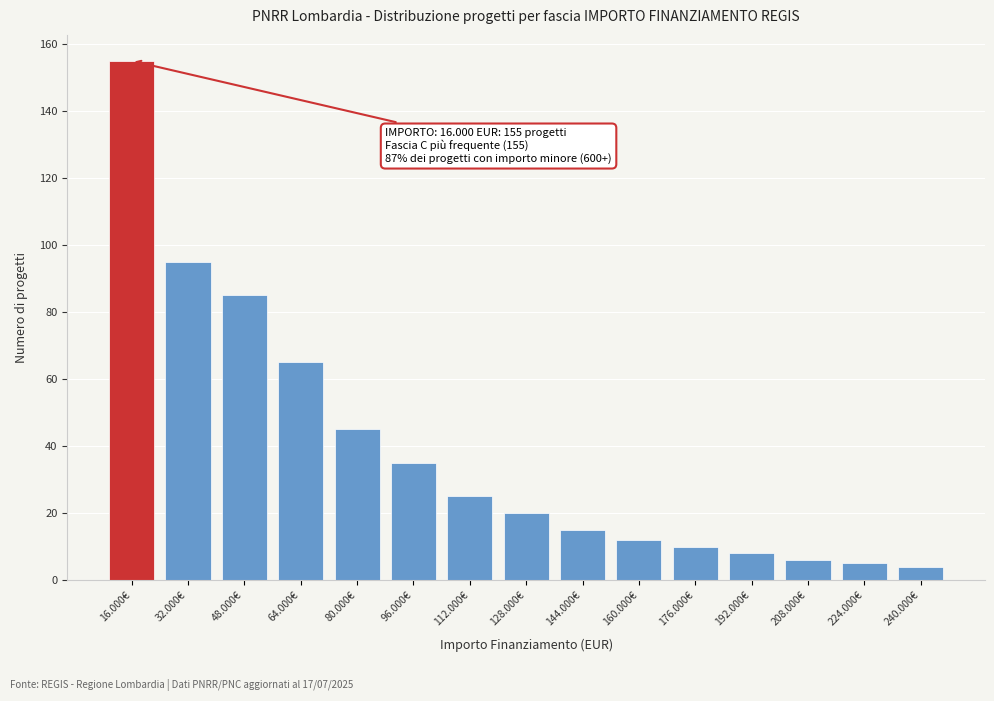

Reading right to left, list all the values displayed in this chart.

4	5	6	8	10	12	15	20	25	35	45	65	85	95	155